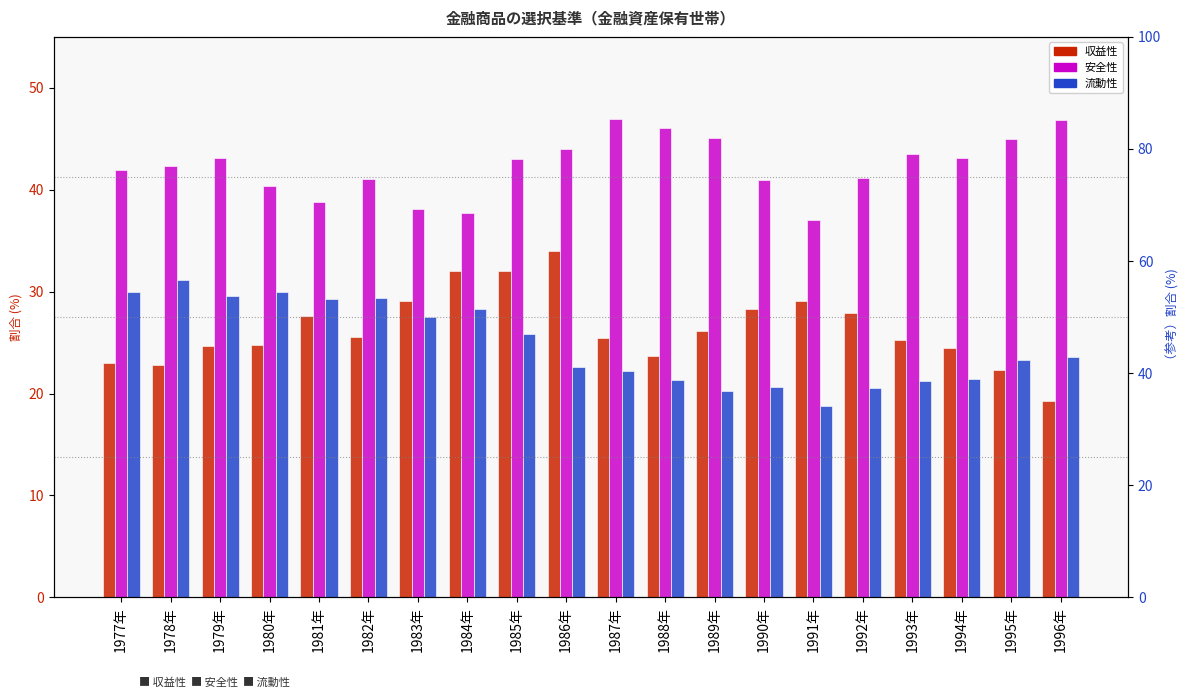

Which has a higher value, 1977年 or 1986年?

1986年